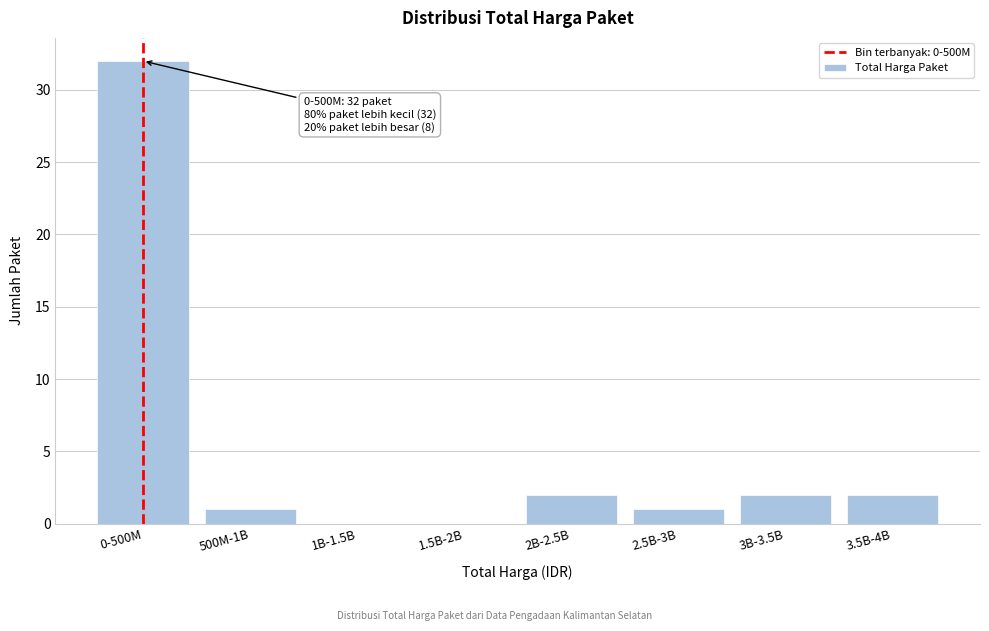

Reading left to right, what are all the values shown in this chart?

0-500M=32	500M-1B=1	1B-1.5B=0	1.5B-2B=0	2B-2.5B=2	2.5B-3B=1	3B-3.5B=2	3.5B-4B=2